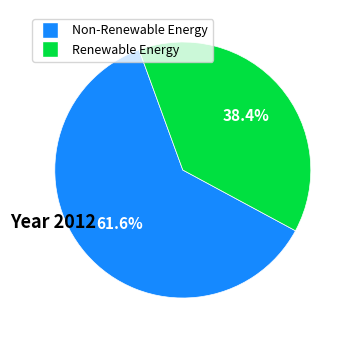

Does any single category account for the majority?

Yes